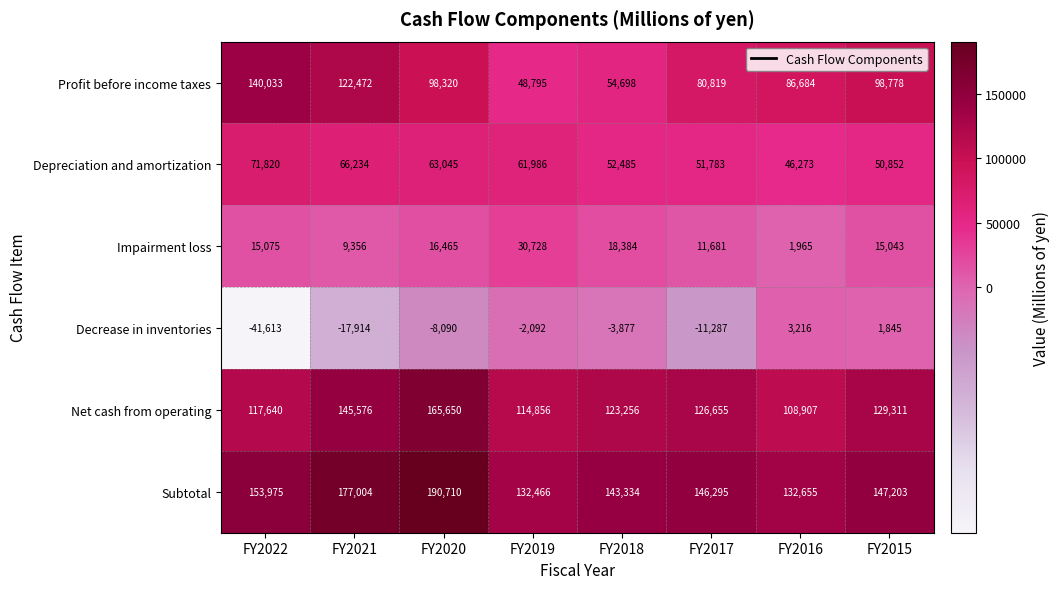

True or false: Profit before income taxes has a value of 126108 at FY2017.

False